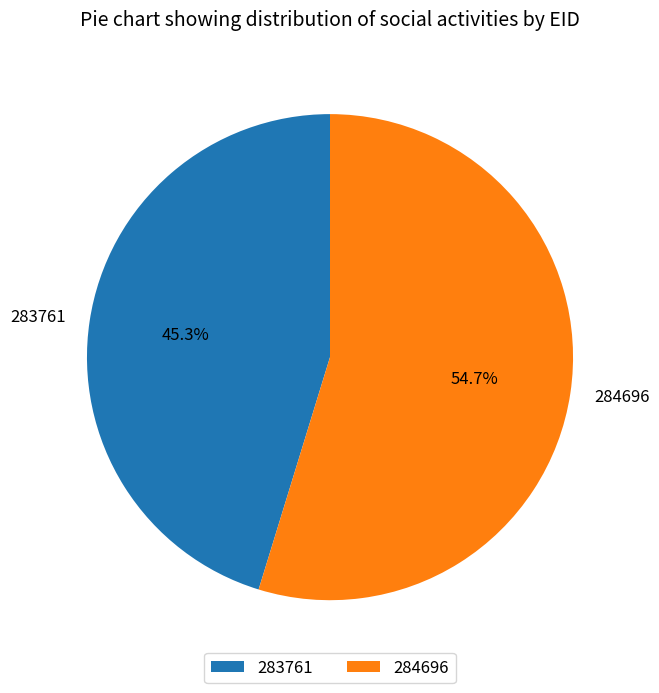

The 284696 slice represents 41% of the pie. True or false?

False